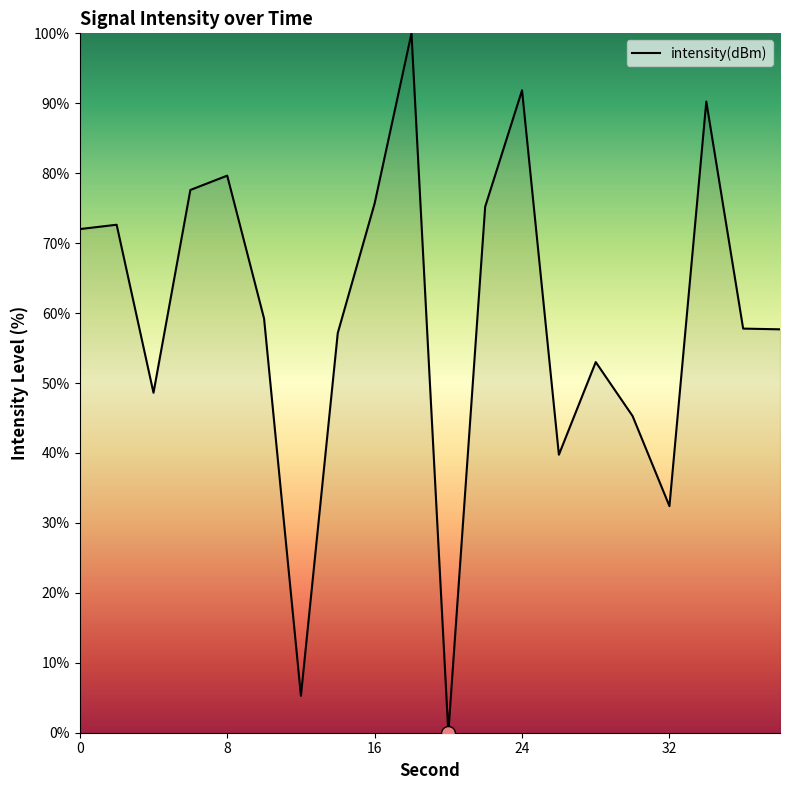

What is the greatest value displayed?

100.0